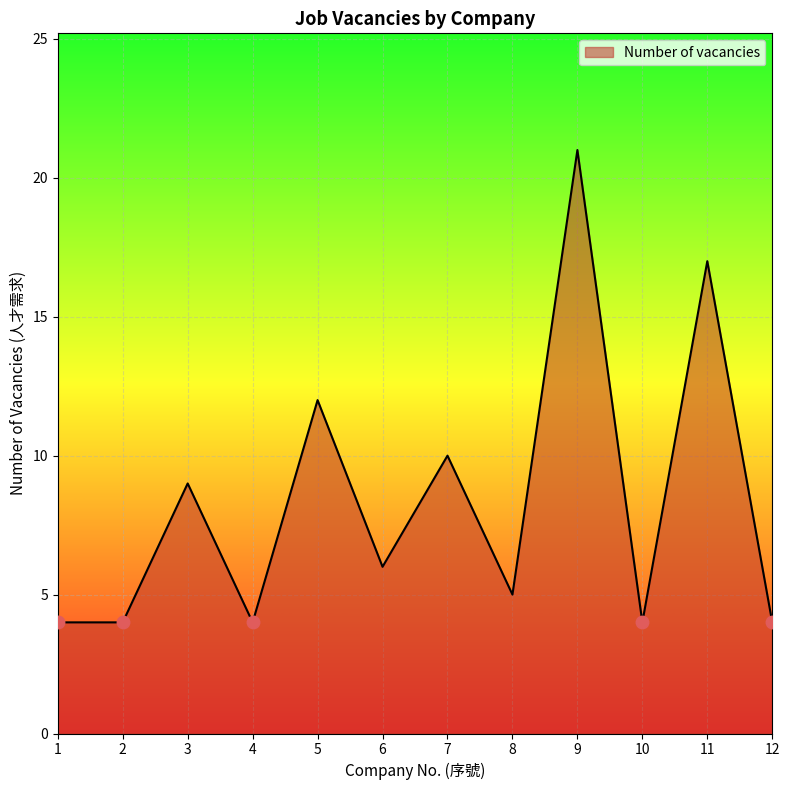

What value does the data have at 6, to the nearest 5?

5